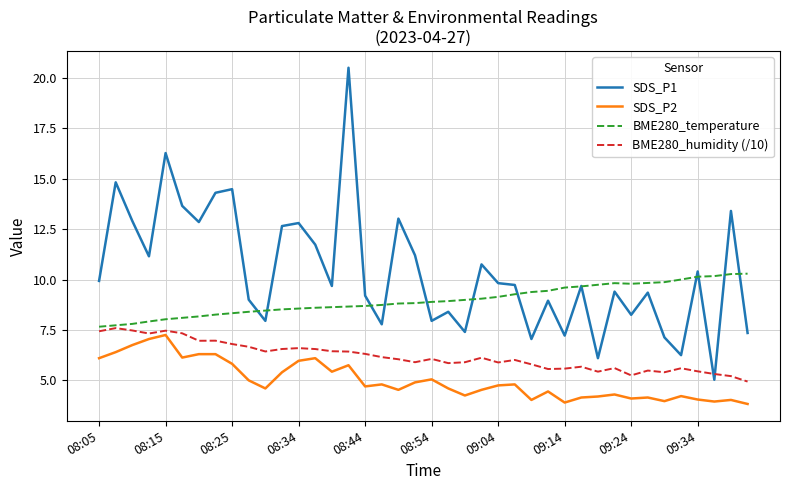

In BME280_temperature, how many points are higher than both neighbors (excluding endpoints)?

1